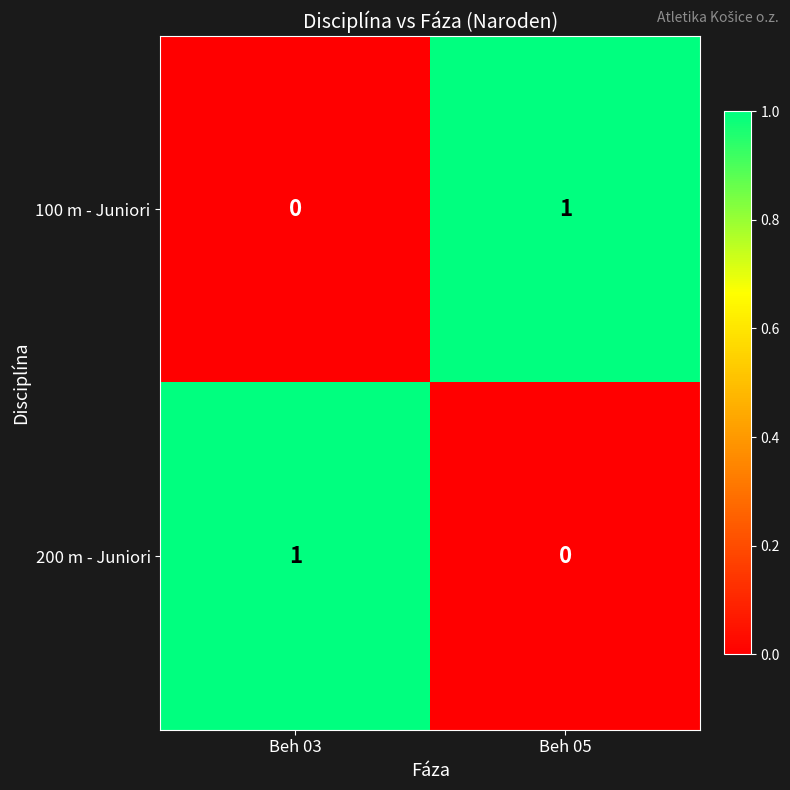

Where is 100 m - Juniori nearest to the value 0?

Beh 03